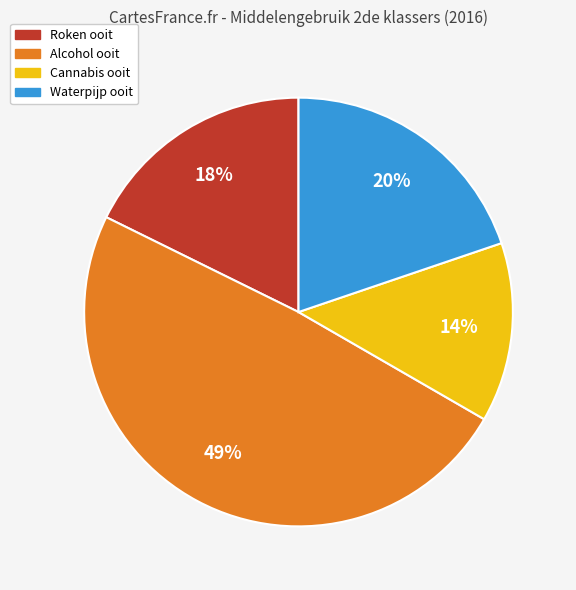

Is there any slice that represents more than half of the pie?

No